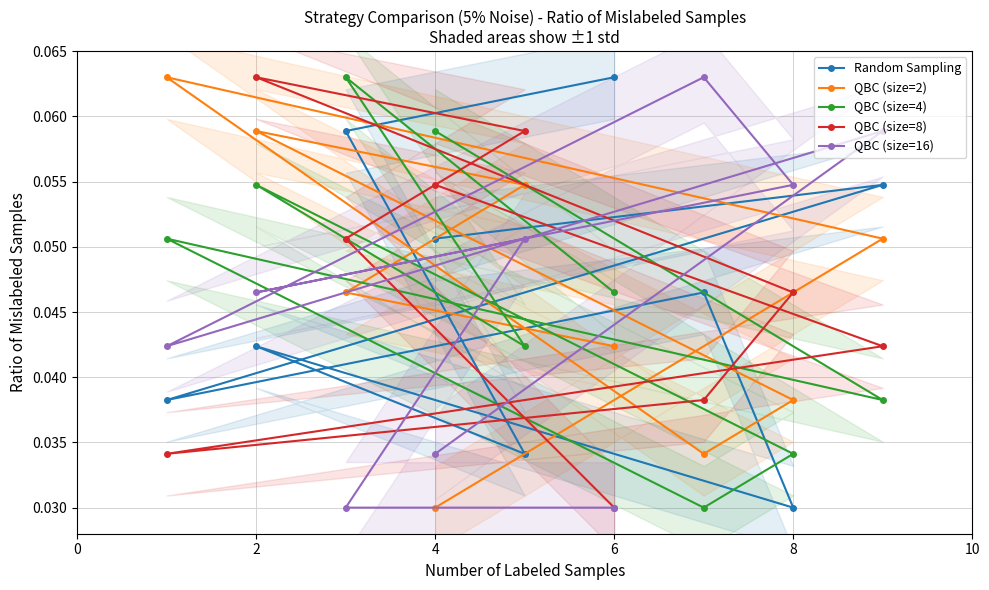

How many lines are shown in the chart?

5